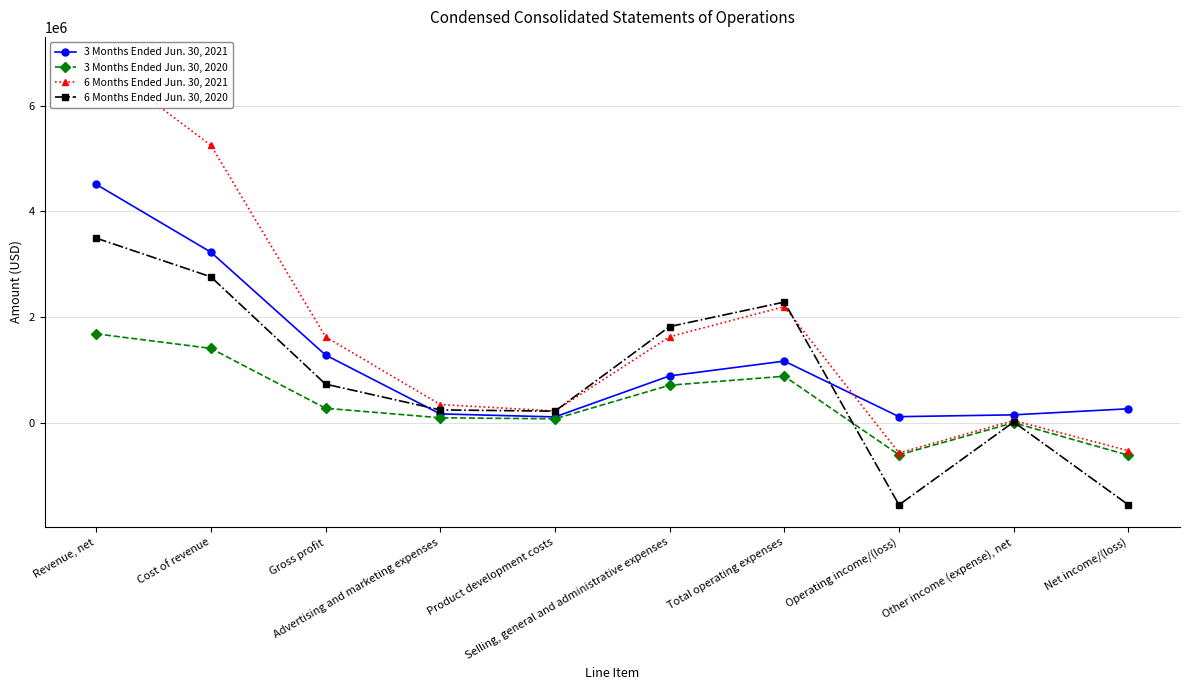

What is the minimum value for 3 Months Ended Jun. 30, 2021?

111546